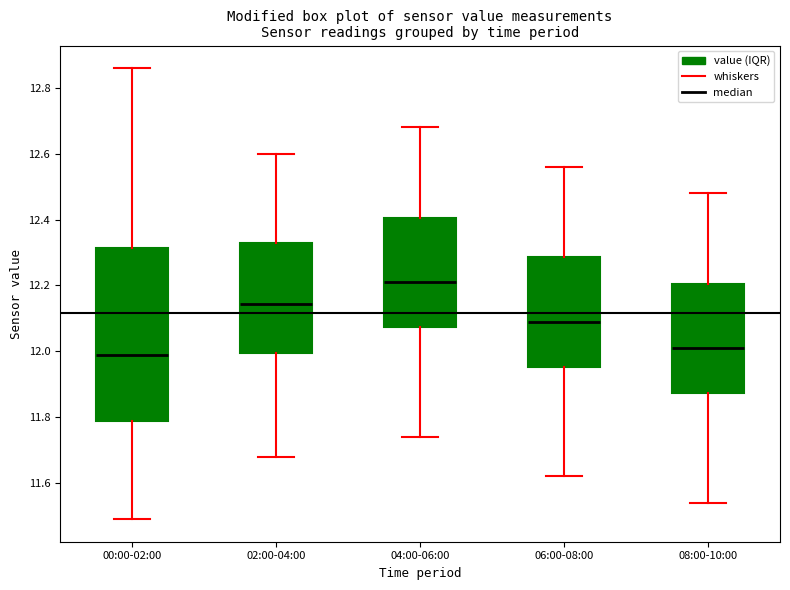

Comparing the boxes themselves (not the whiskers), which one is the tallest?

00:00-02:00